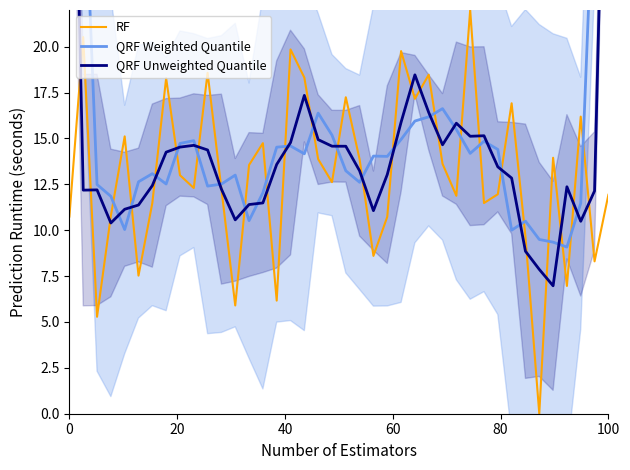

What is the highest value of the QRF Weighted Quantile series?

50.6